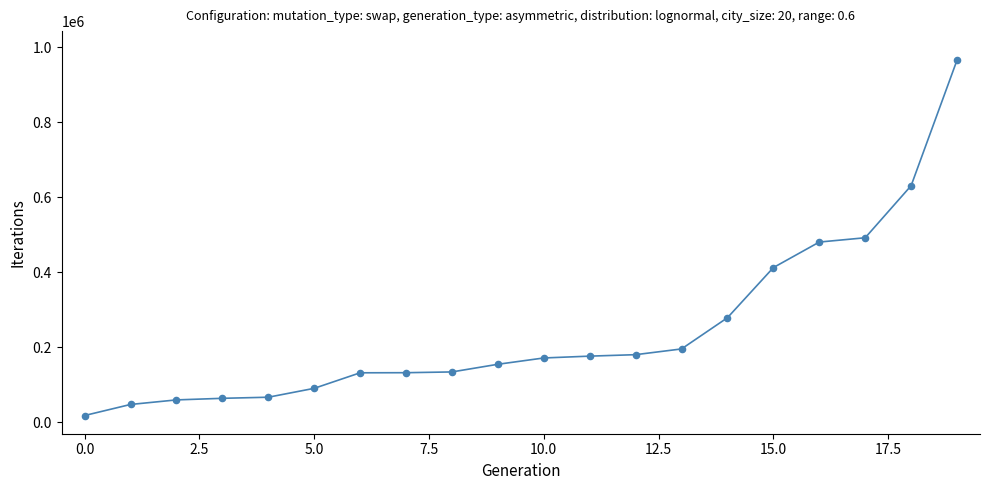

What is the maximum value shown in the chart?

965607